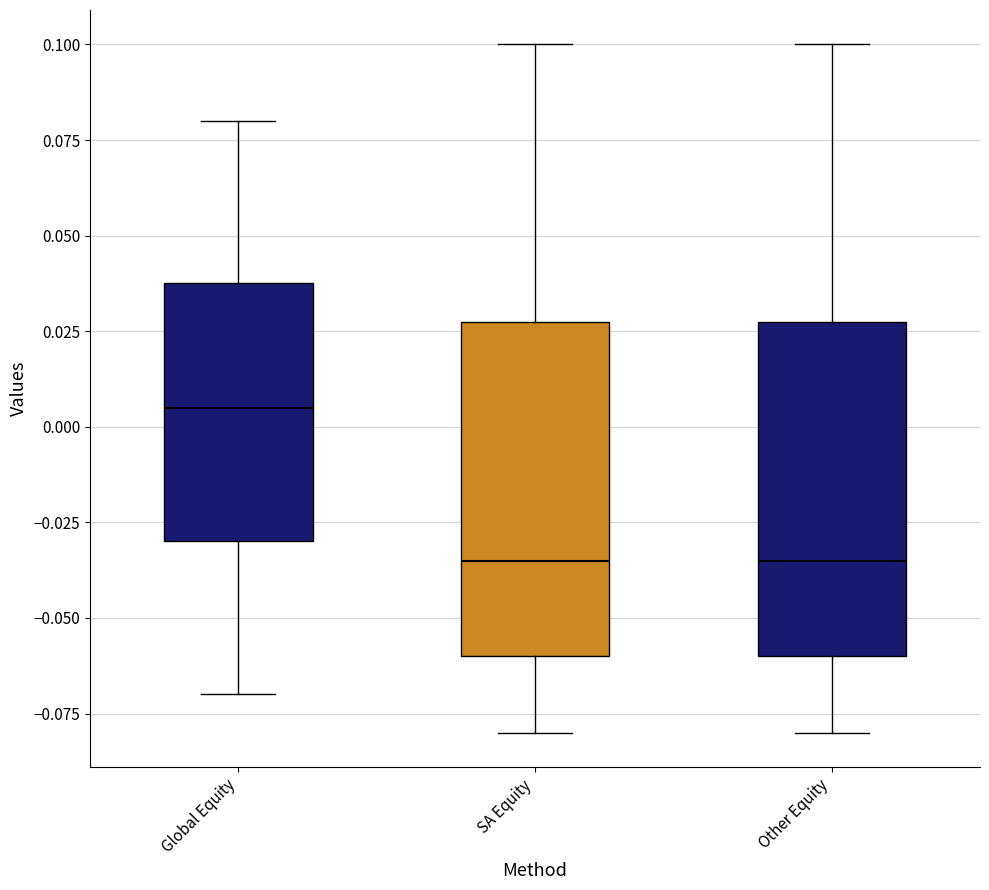

Reading left to right, read every box against the y-axis: the position of its median line, the range the box covers, and the ends of its whiskers. The values are not printed on the chart, so give them approximately, as read against the axis.

Global Equity: median 0.005, box -0.030 to 0.040, whiskers -0.070 to 0.080
SA Equity: median -0.035, box -0.060 to 0.030, whiskers -0.080 to 0.100
Other Equity: median -0.035, box -0.060 to 0.030, whiskers -0.080 to 0.100